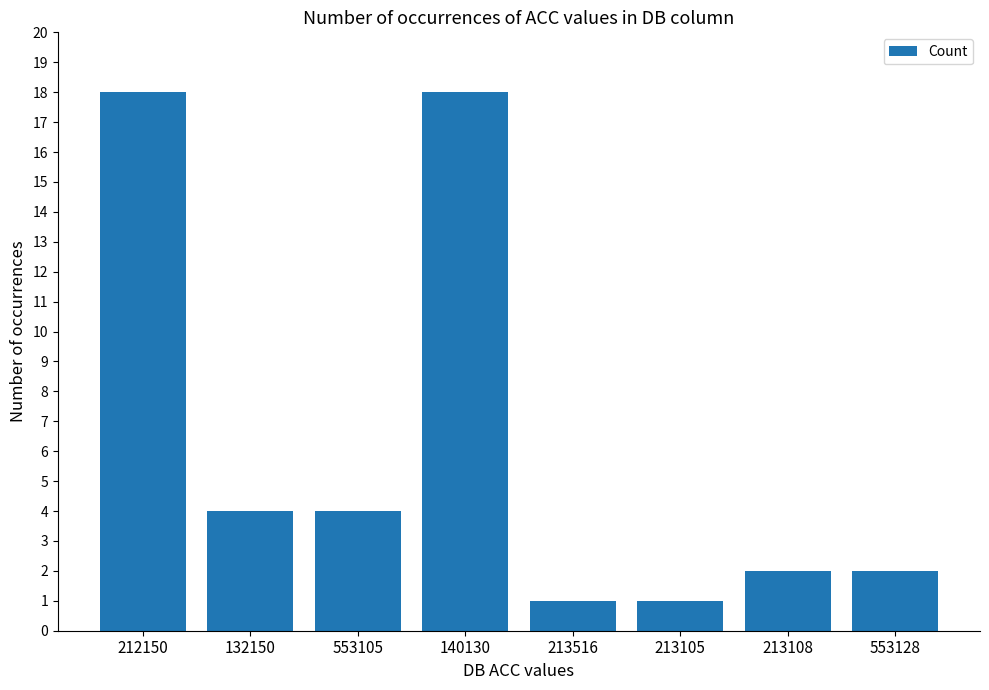

What is the greatest value displayed?

18